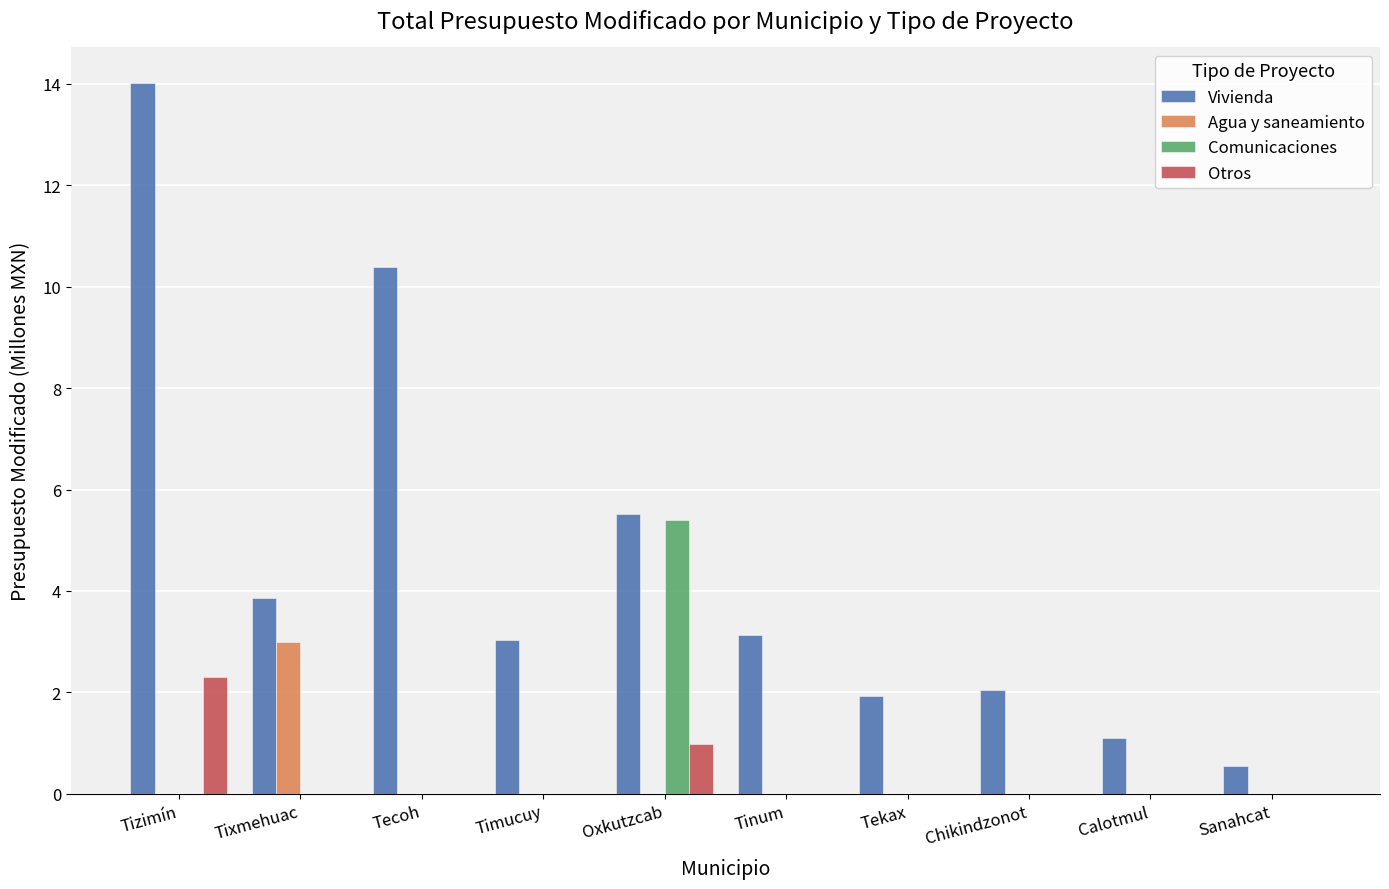

What is the total value across all series at Tizimín?

16.3